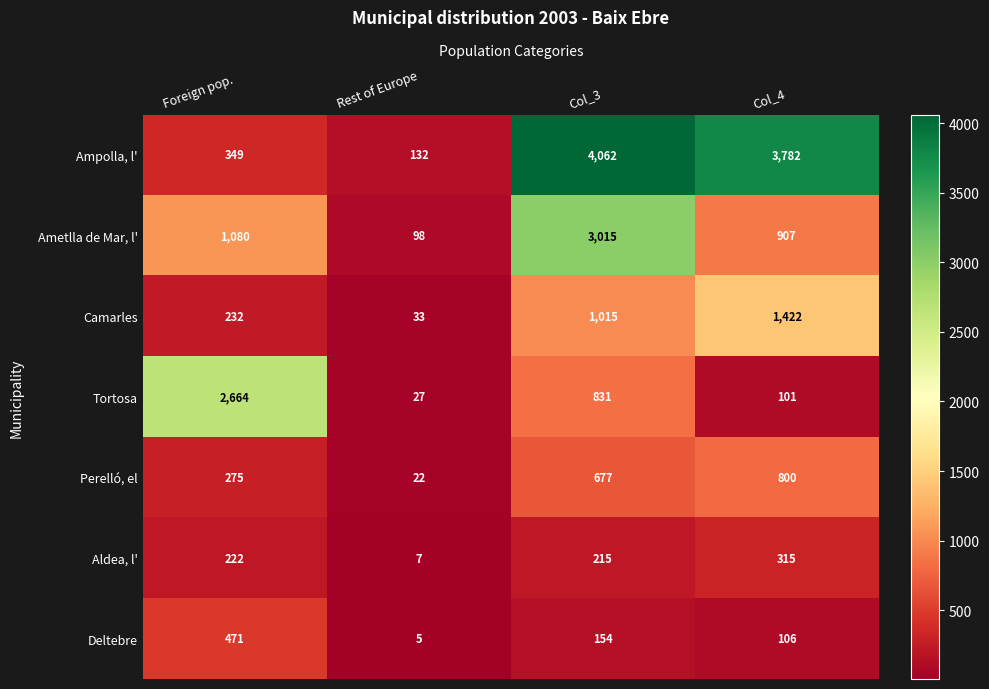

Is the value of Aldea, l' at Rest of Europe greater than the value of Perelló, el at Col_4?

No